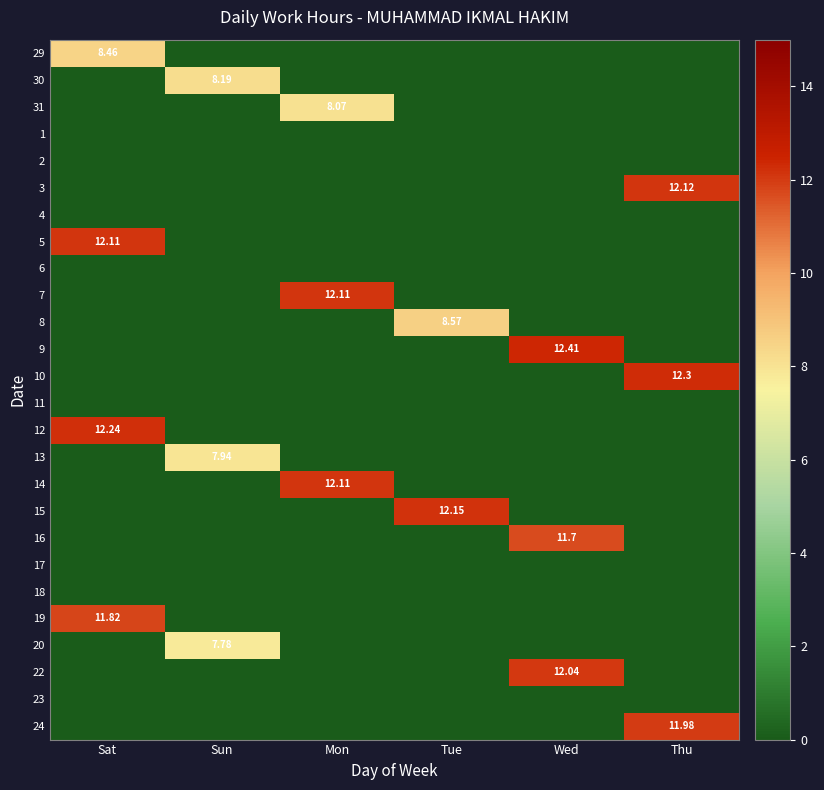

The value of 5 at Mon is -6.6. True or false?

False